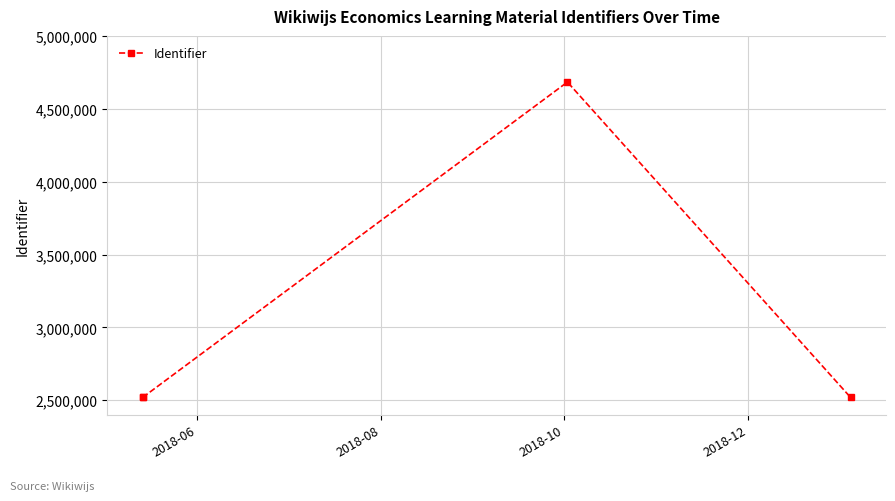

How many values are below 2519264?

2